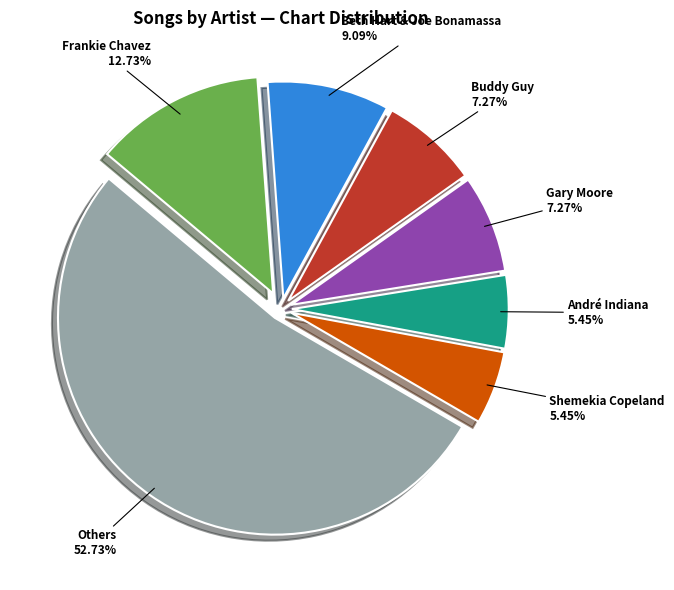

Is there any slice that represents more than half of the pie?

Yes